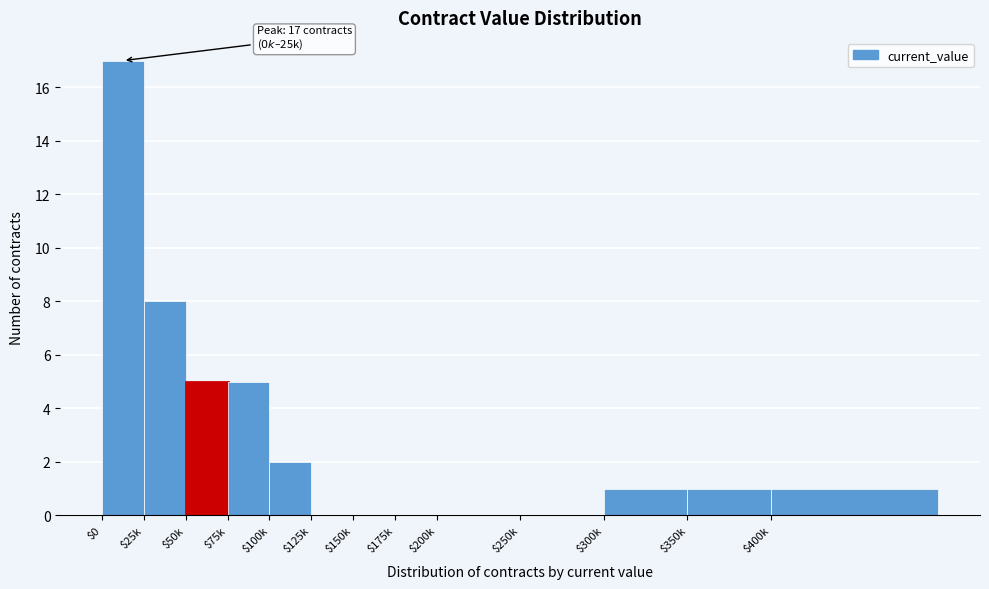

Which category has the highest value across all series?

$0